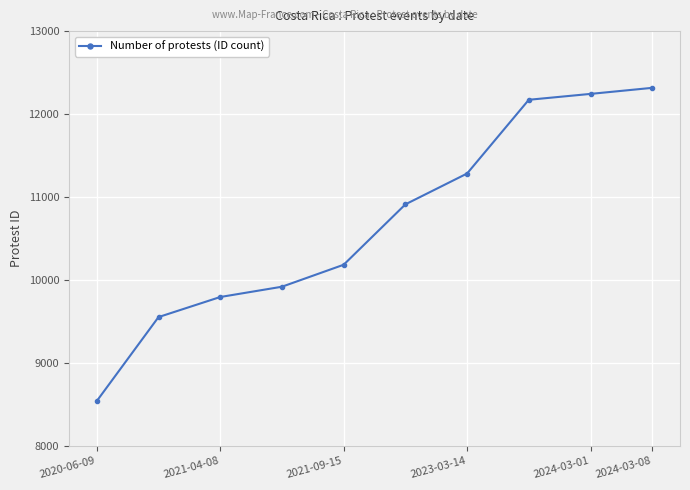

Reading left to right, what are all the values shown in this chart?

8540	9552	9794	9918	10183	10911	11283	12172	12243	12316